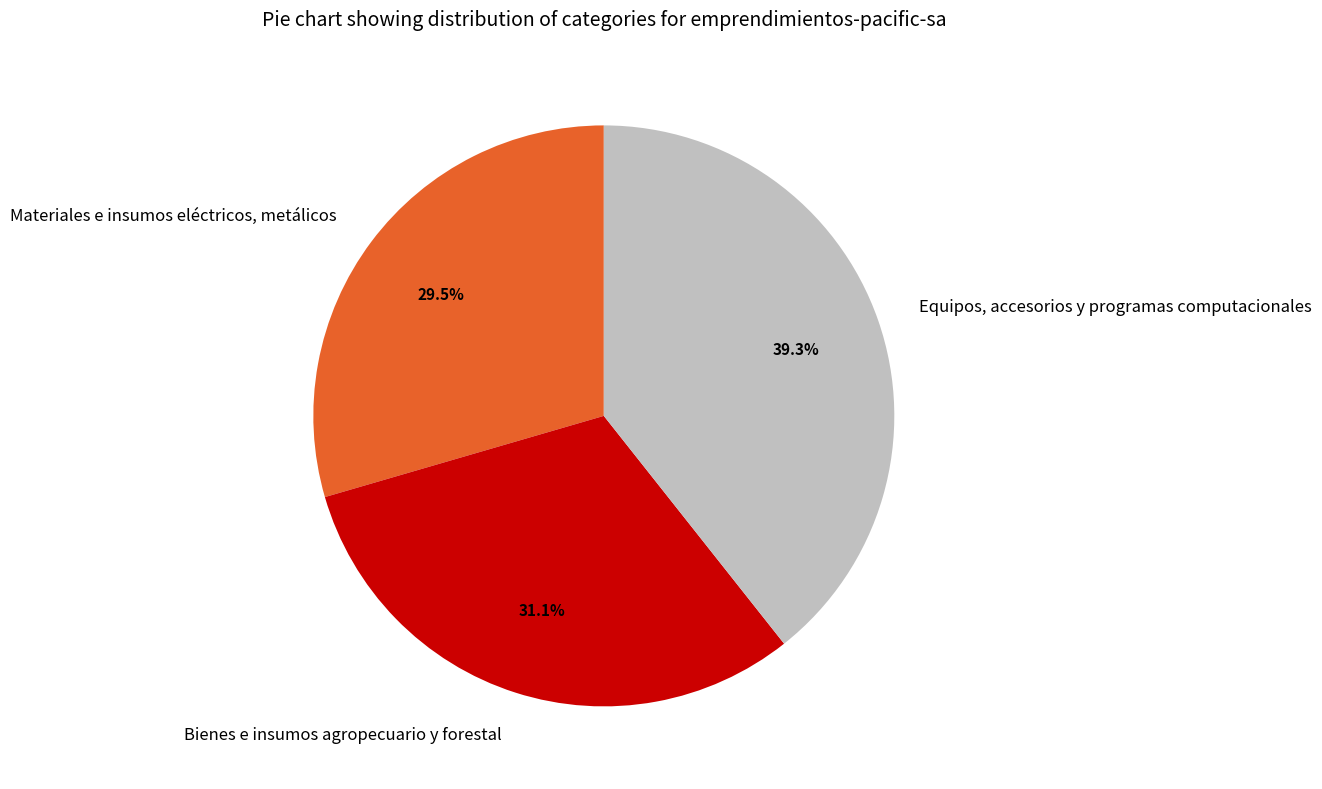

How many slices are in this pie chart?

3